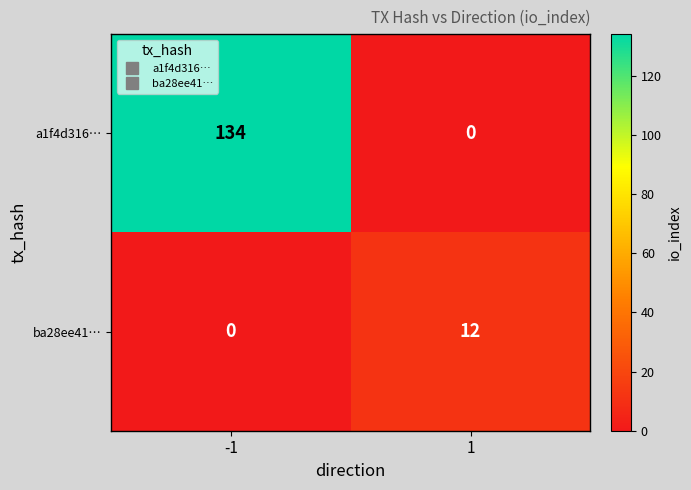

Which series has the largest total across all categories?

a1f4d316…